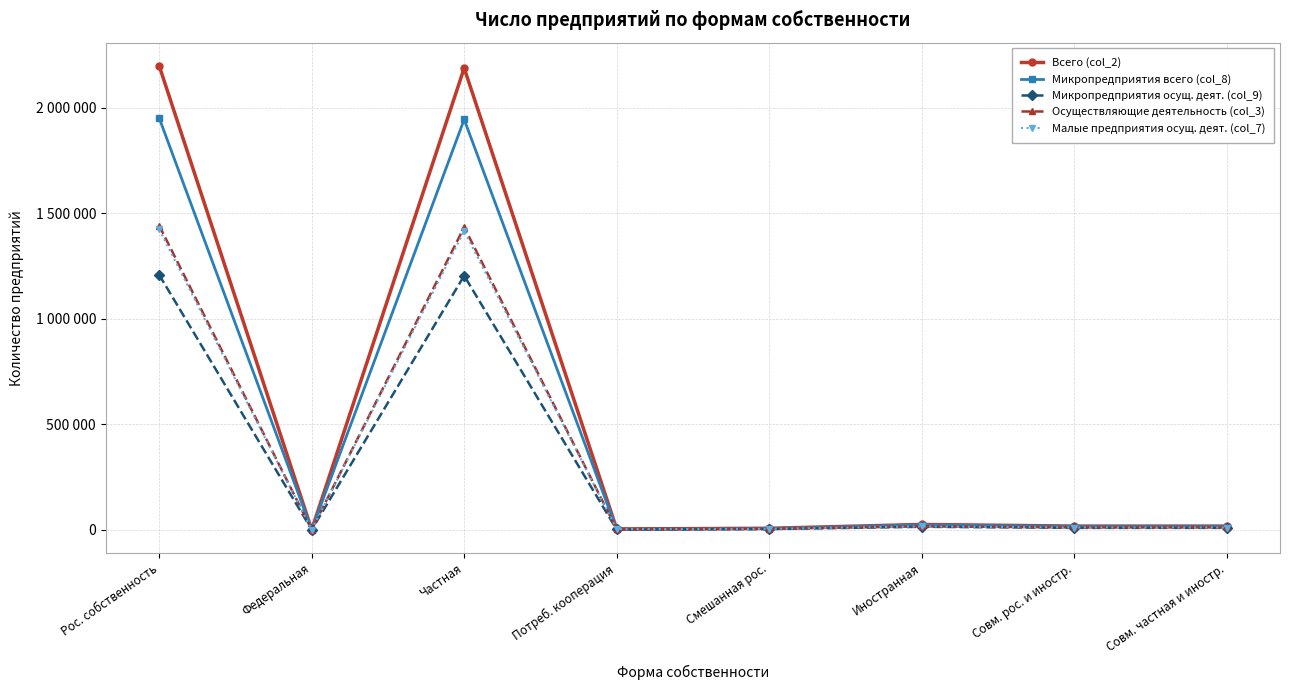

Does the chart display data point markers on the line(s)?

Yes